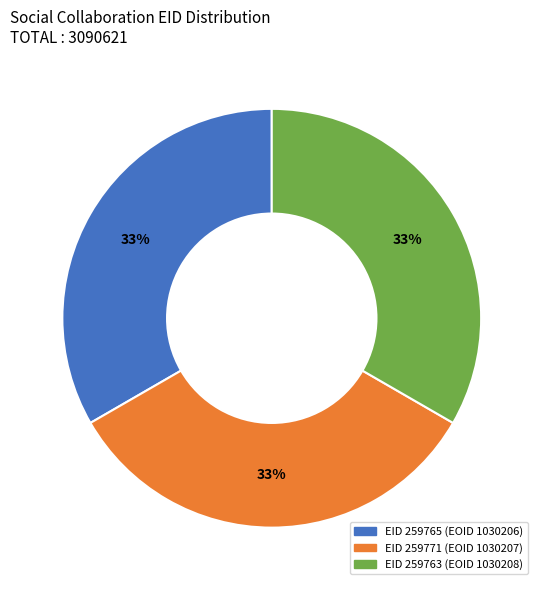

Does any single category account for the majority?

No